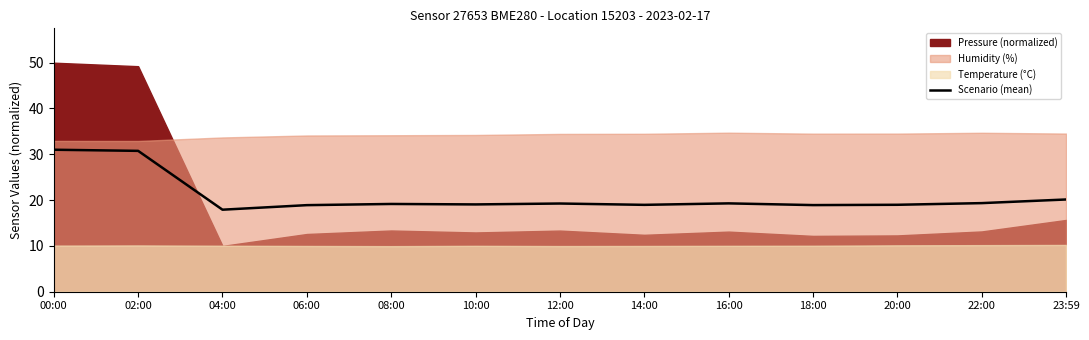

What is the difference between the values at 08:00 and 02:00?

11.6